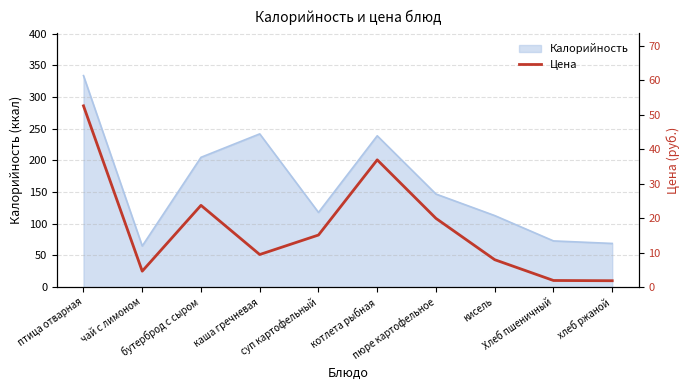

Where is the first local minimum?

чай с лимоном